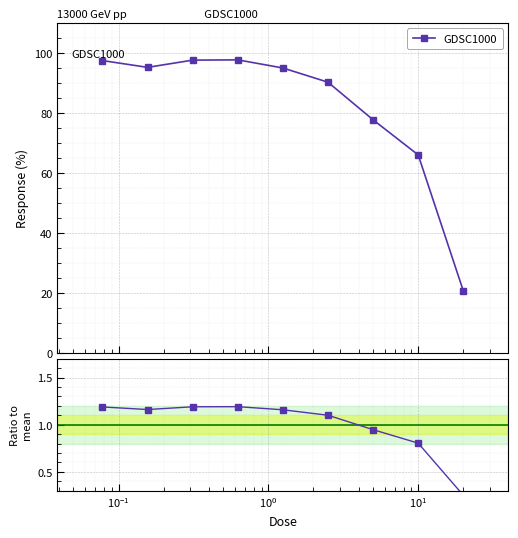

What is the value of the GDSC1000 point at the 3rd from the left?

97.6